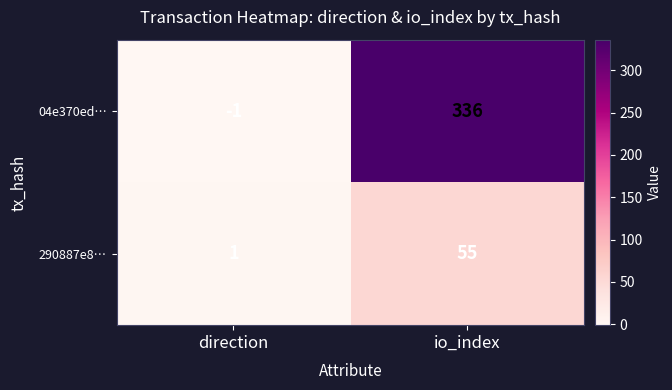

Is it true that 04e370ed… equals 336 at io_index?

True